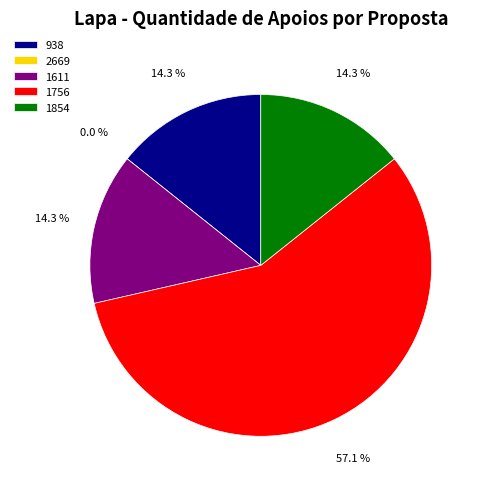

How many slices are in this pie chart?

5